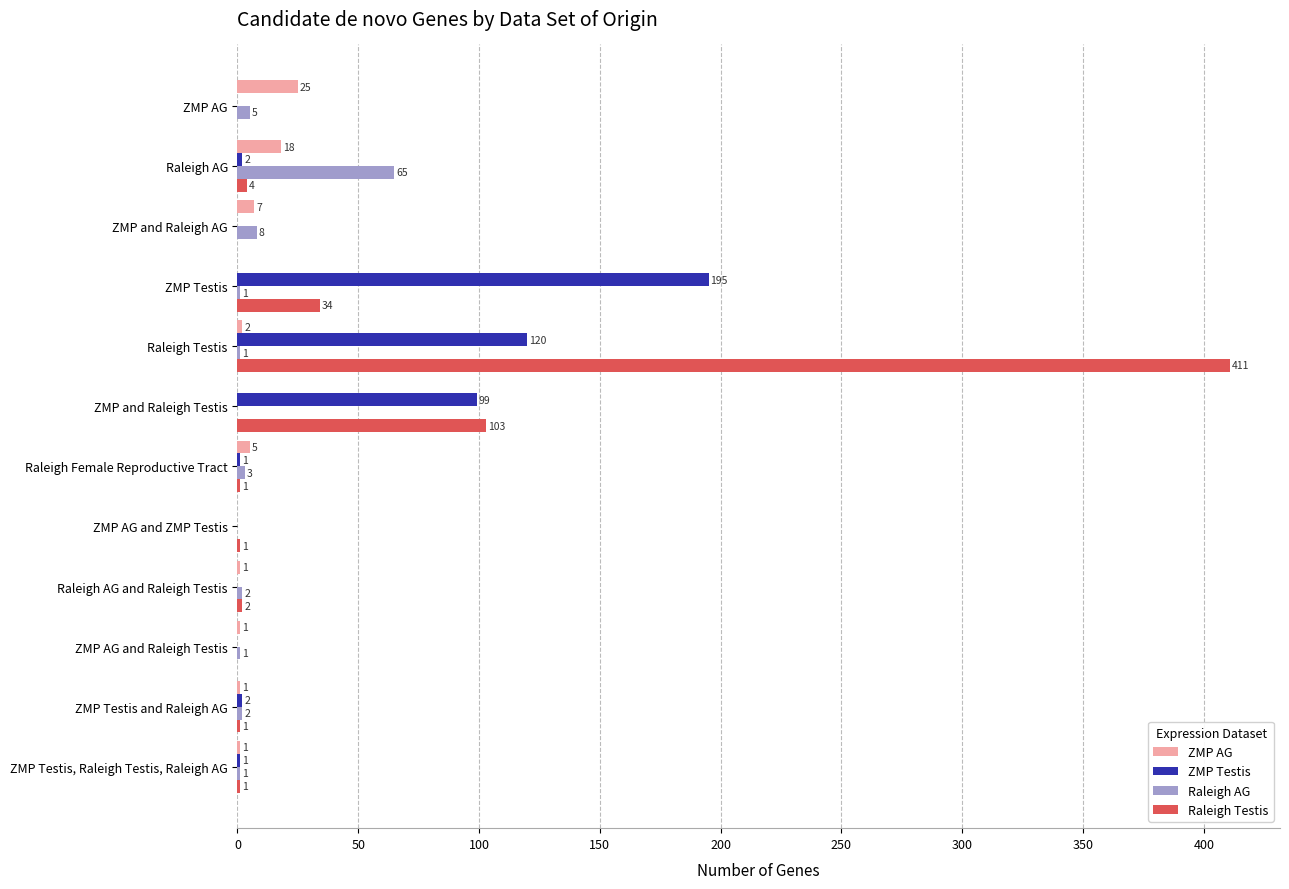

Which series changed the most between ZMP and Raleigh Testis and ZMP AG and Raleigh Testis?

Raleigh Testis